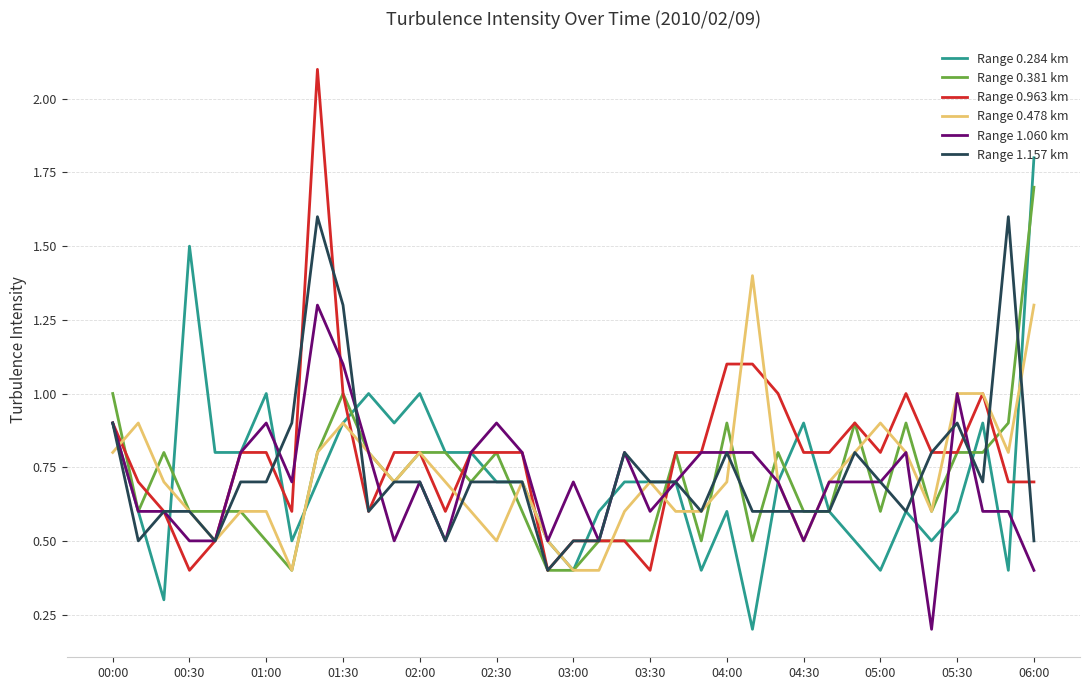

List the series in order of their peak value, highest first.

Range 0.963 km, Range 0.284 km, Range 0.381 km, Range 1.157 km, Range 0.478 km, Range 1.060 km